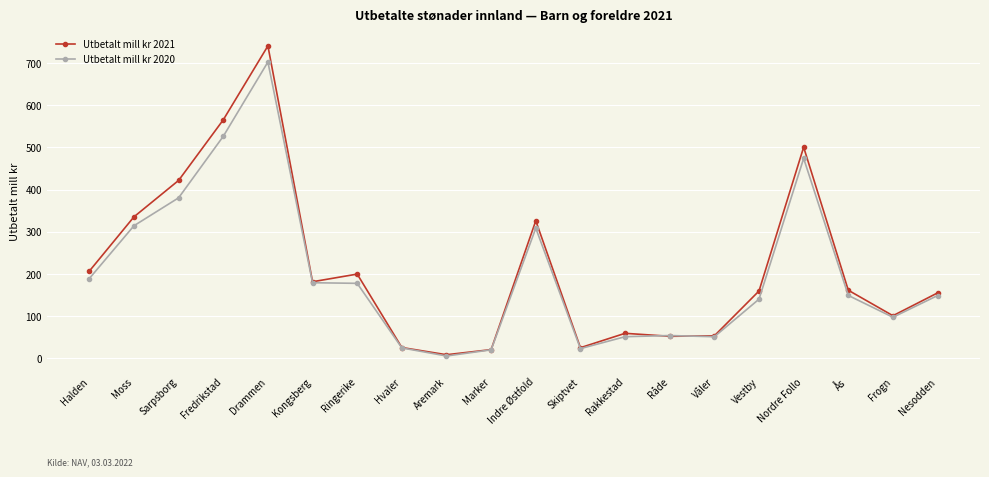

What are all the series names shown in the legend?

Utbetalt mill kr 2021, Utbetalt mill kr 2020